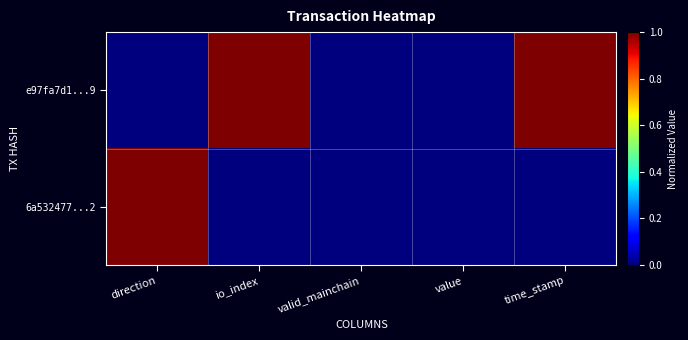

At how many categories does at least one series exceed 0?

3